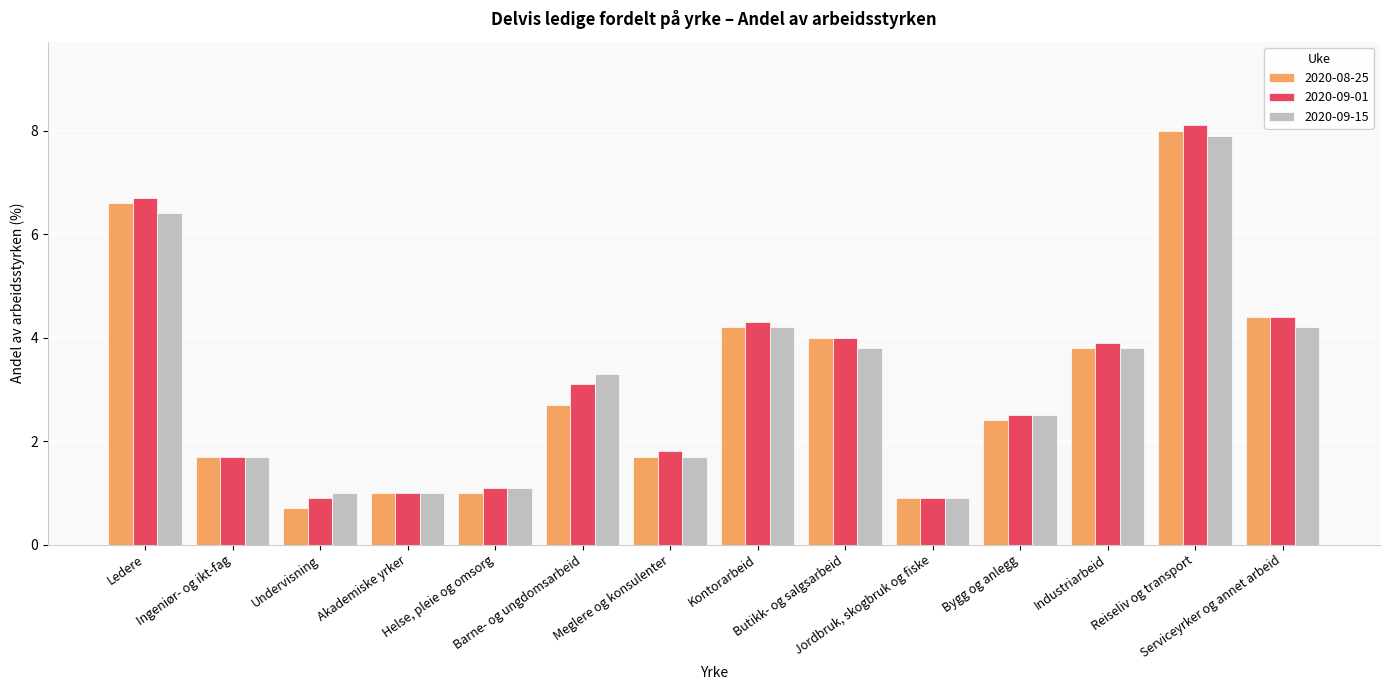

What is the minimum value shown in the chart?

0.7